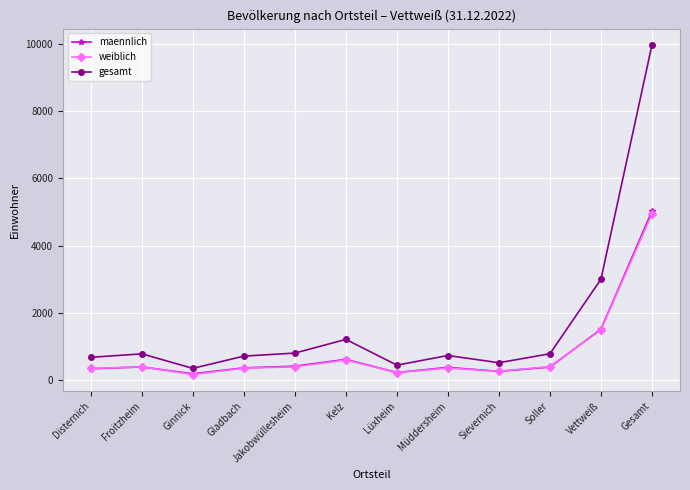

Is the value of maennlich at Gesamt greater than the value of gesamt at Froitzheim?

Yes